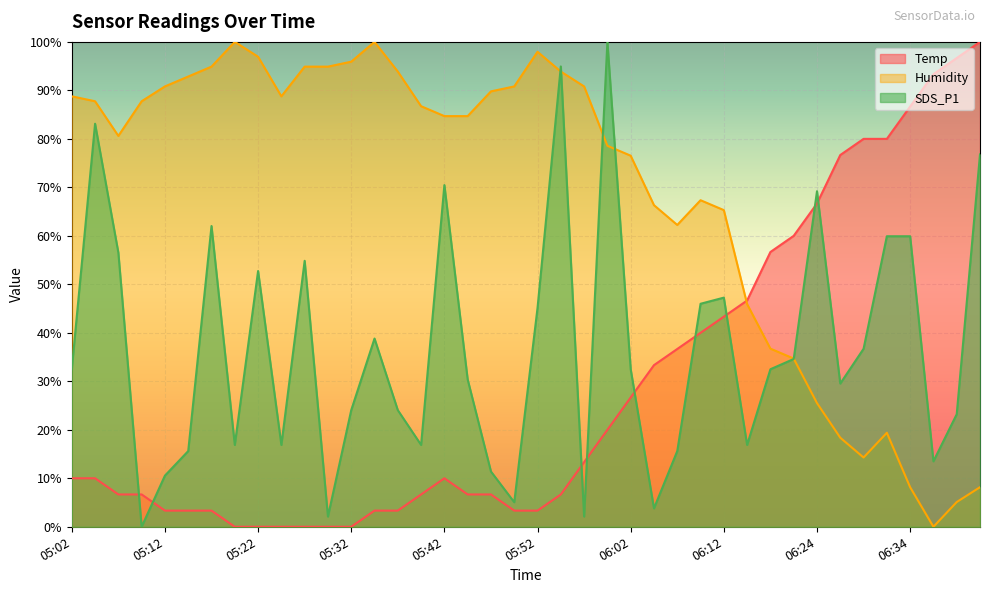

Between which two adjacent categories do Temp and Humidity first intersect?

06:12 and 06:14